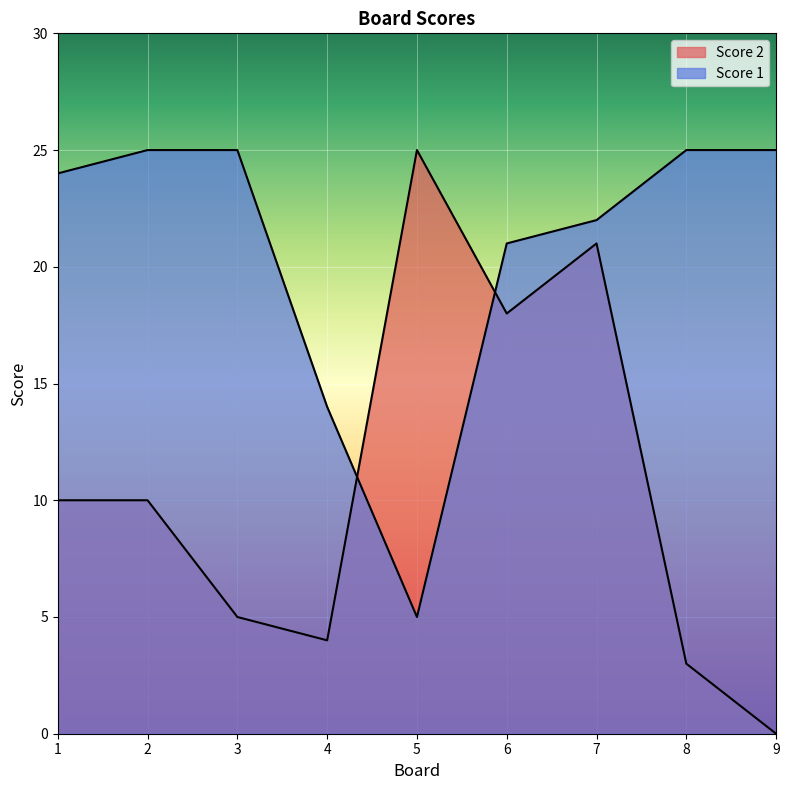

Is the value of Score 2 at 5 greater than the value of Score 1 at 5?

Yes